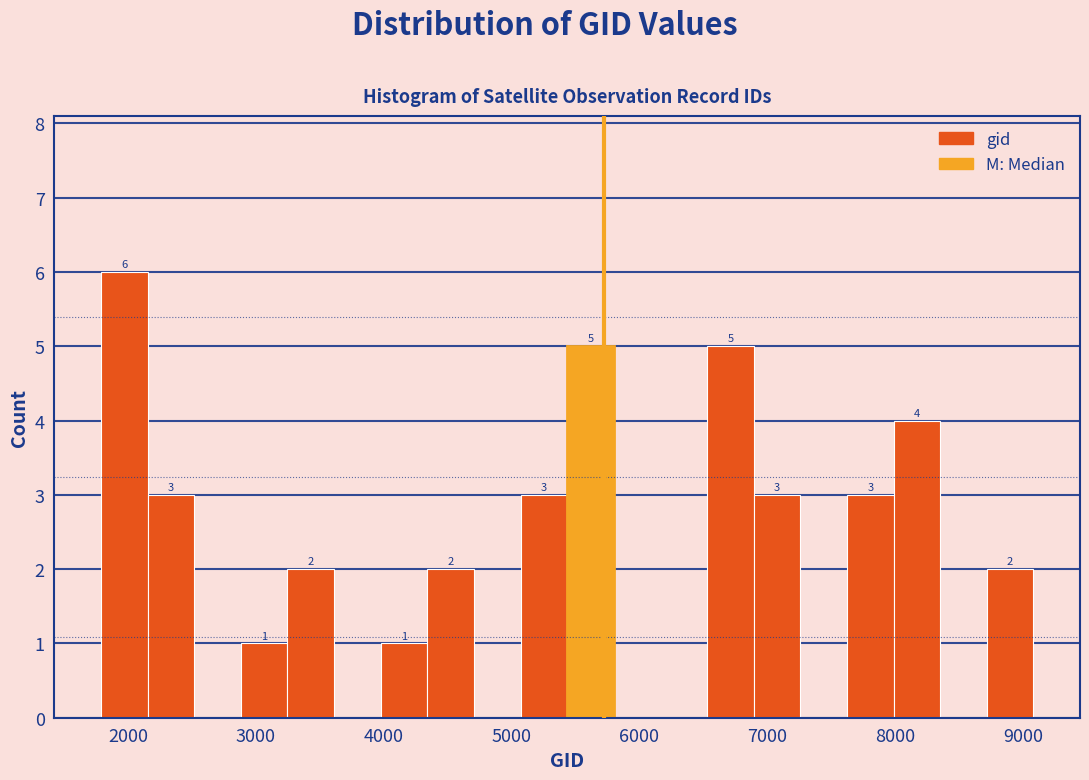

Around what value on the x-axis is the tallest bar? Give the approximate position of its centre, as read against the axis.

2000